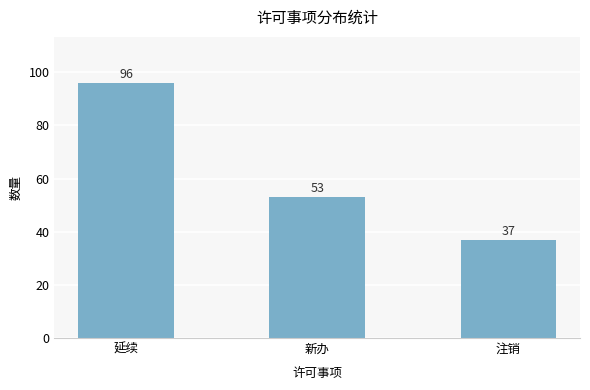

Read the value at 注销, to the nearest 5.

35